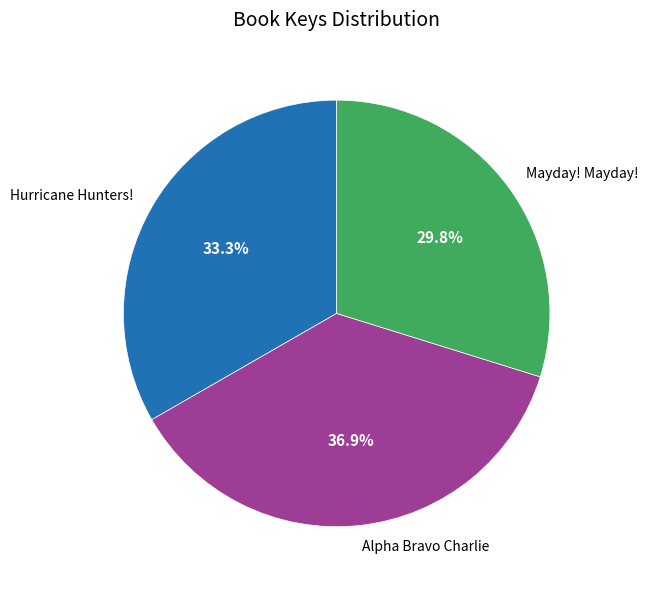

Is Hurricane Hunters! the majority of the pie?

No